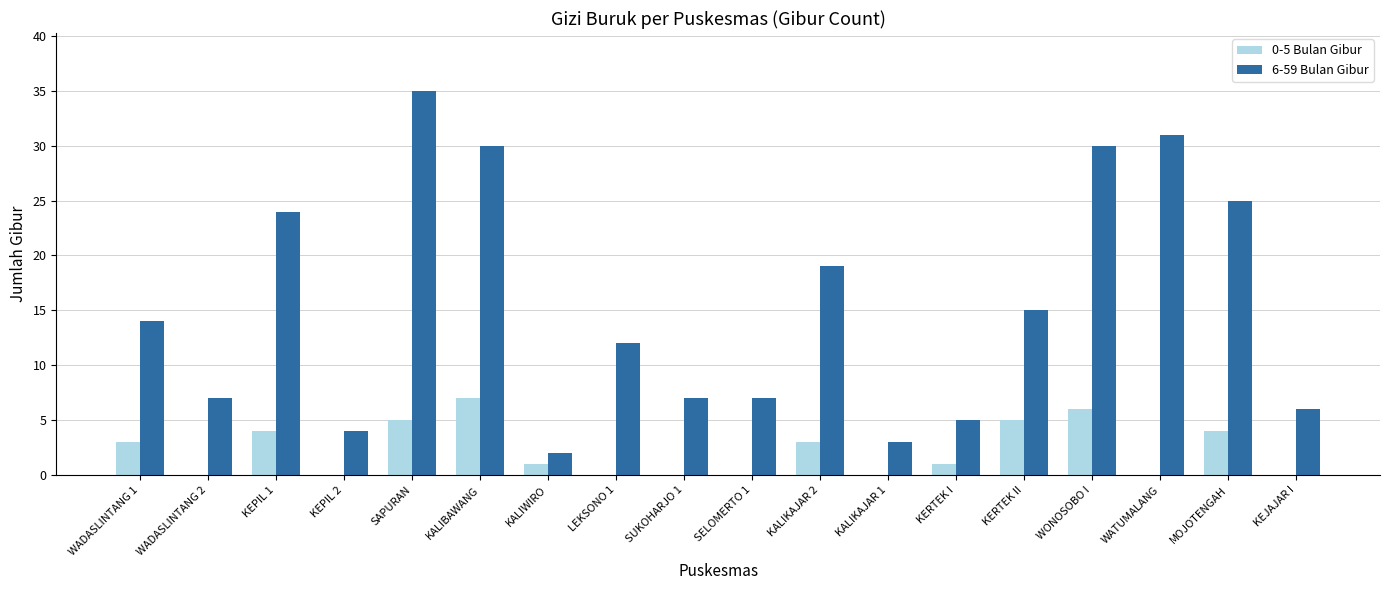

What is the total value across all series at WONOSOBO I?

36